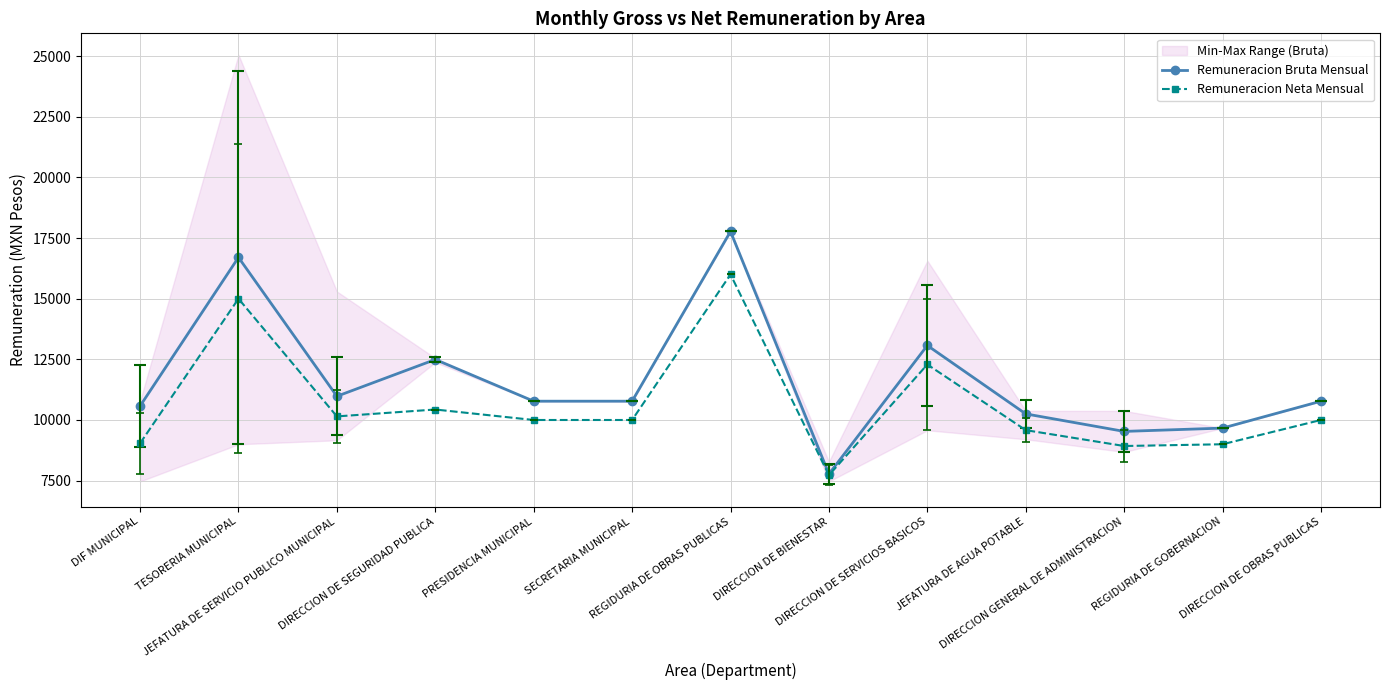

Which series has the largest total across all categories?

Remuneracion Bruta Mensual